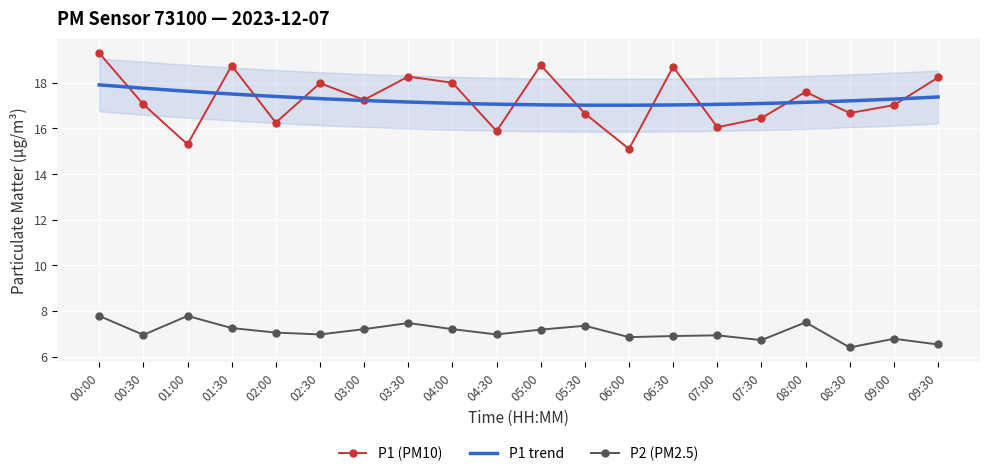

At which category is the sum across all series the highest?

00:00